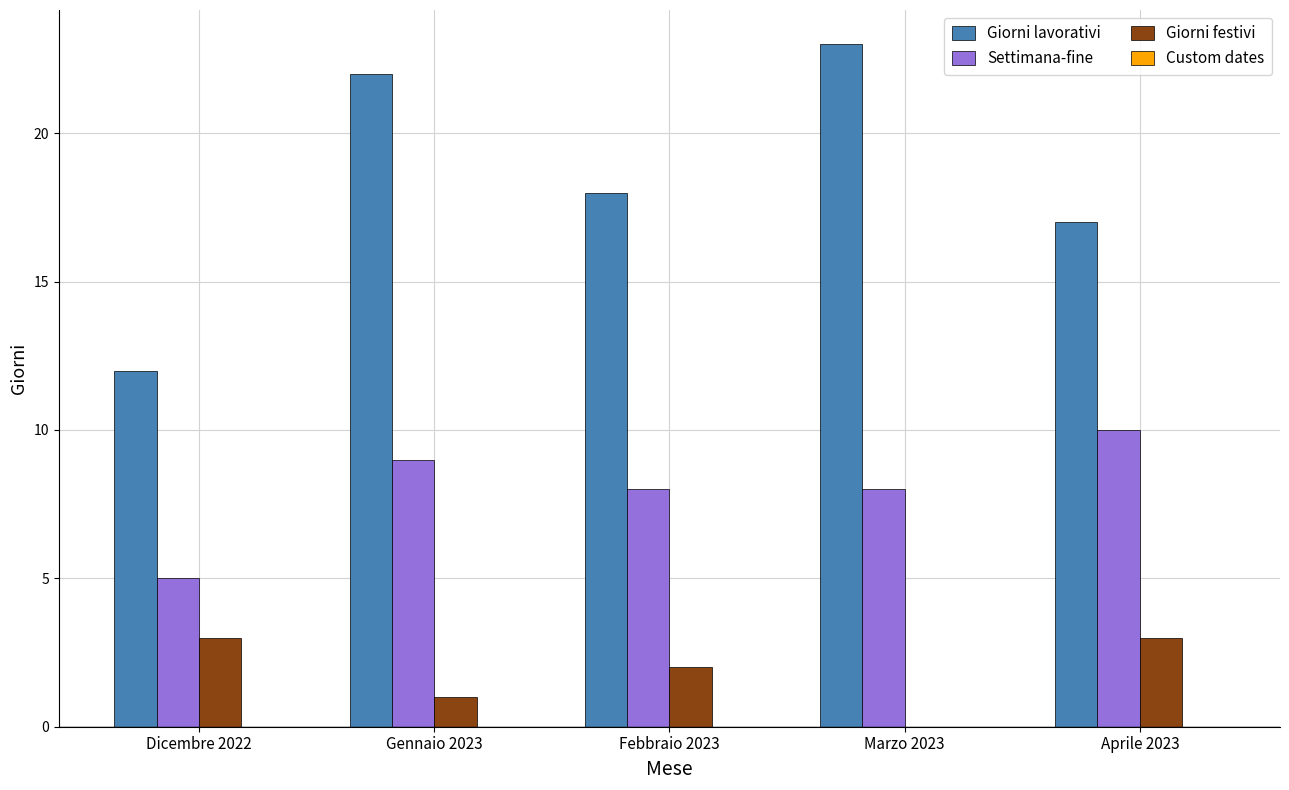

True or false: Giorni festivi has a value of 4 at Dicembre 2022.

False